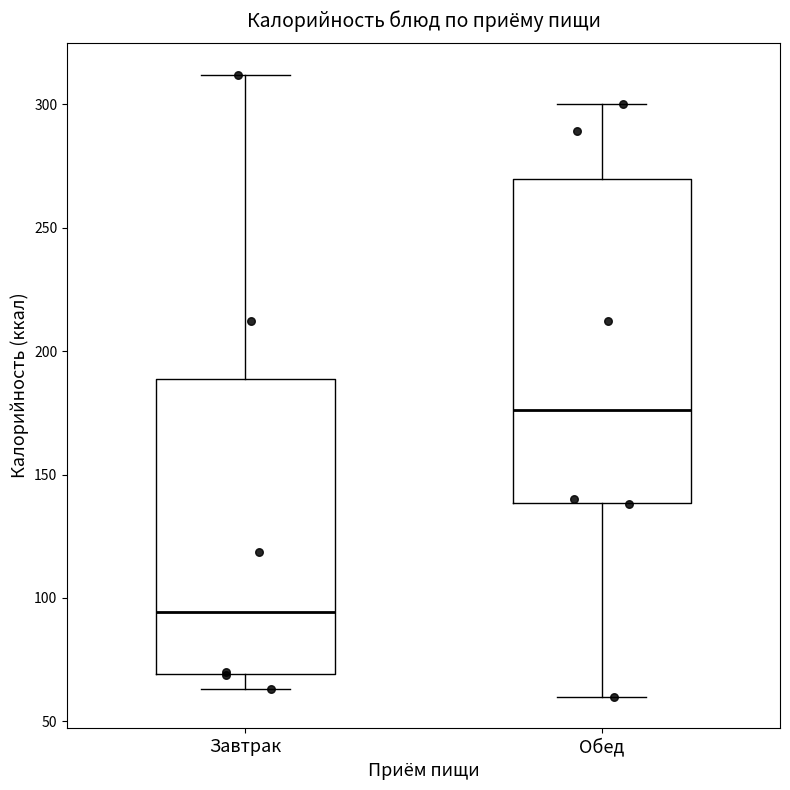

Which box is the tallest, from its lower edge to its upper edge?

Обед